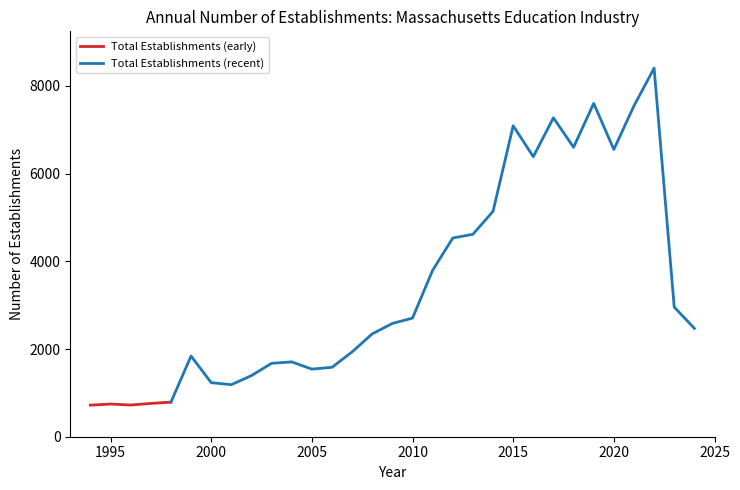

In Total Firms, how many points are lower than both neighbors (excluding endpoints)?

6